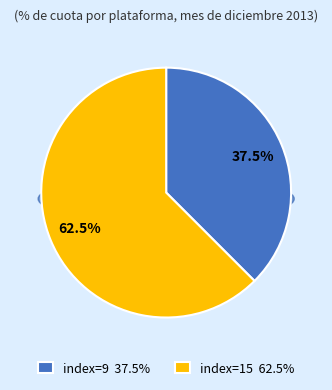

Rank the categories by value from lowest to highest.

index=9, index=15